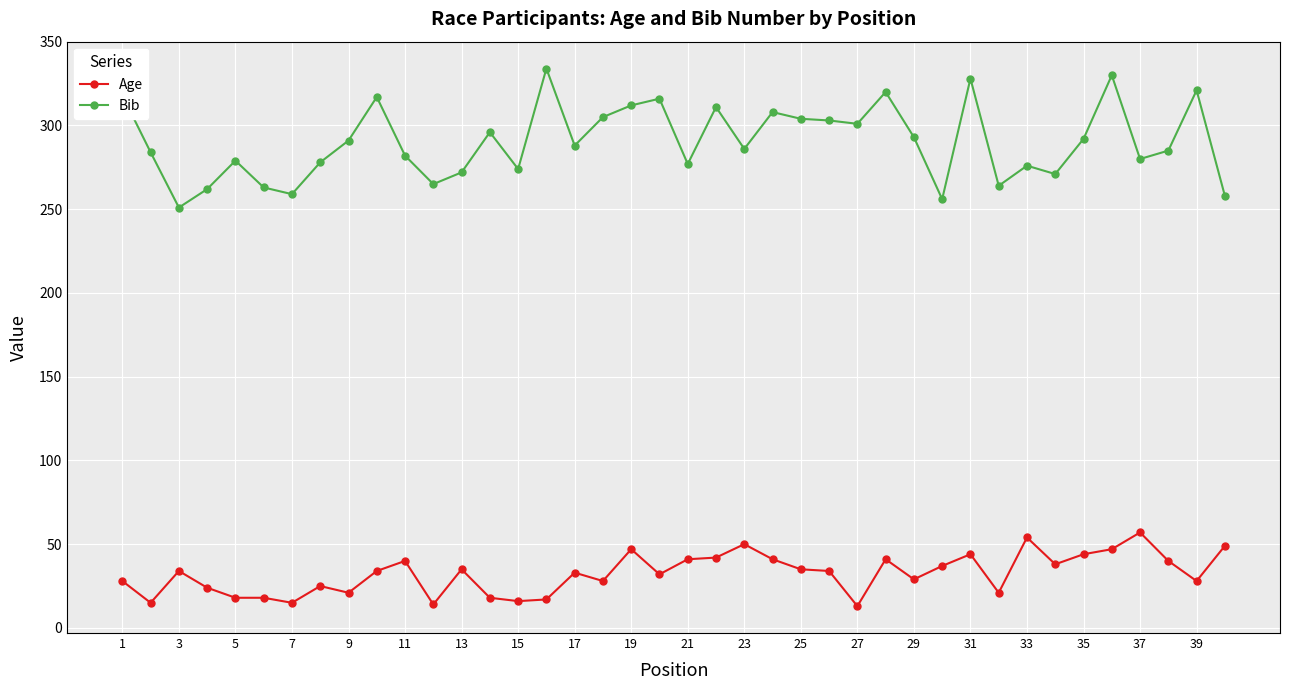

Which series has the largest total across all categories?

Bib